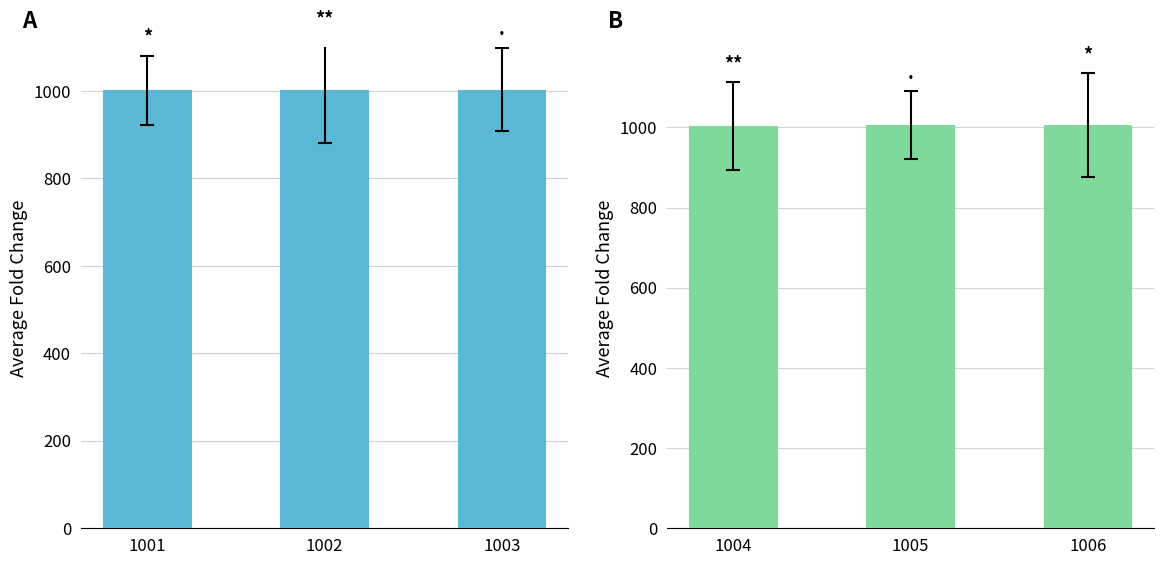

List the labels in order of value, smallest first.

1004, 1005, 1006